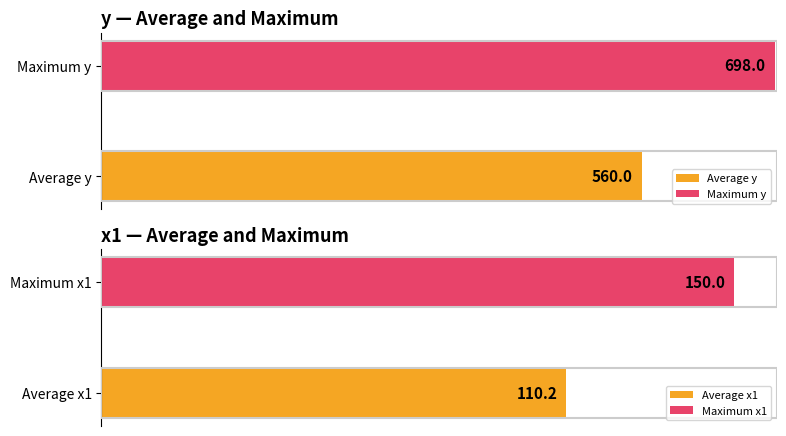

Is the value of x1 at 66 greater than the value of y at 61?

No